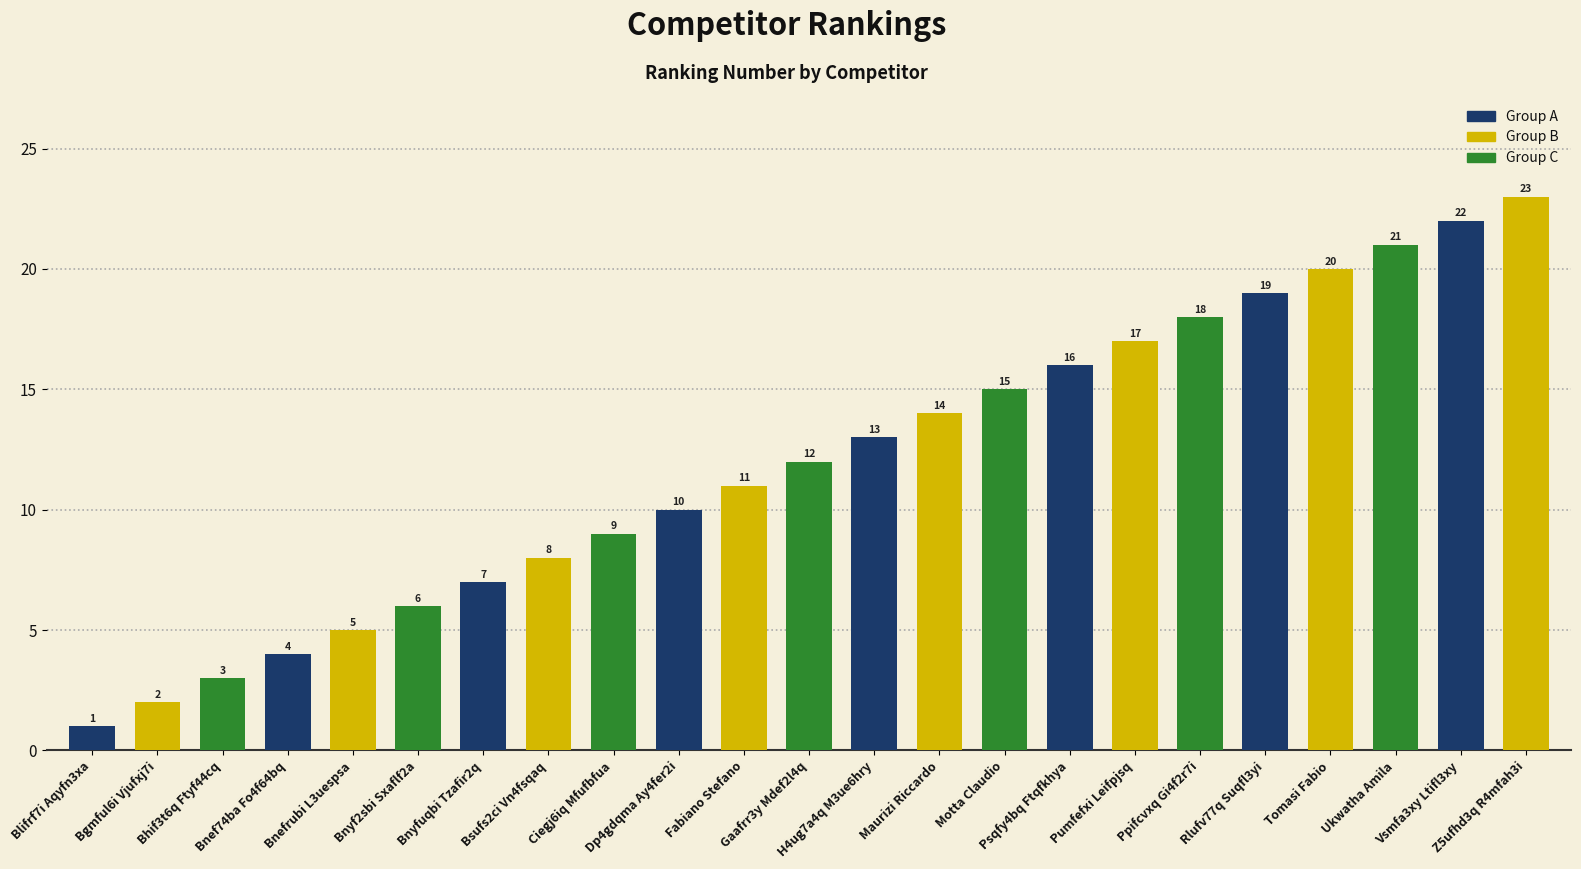

What is the average value?

12